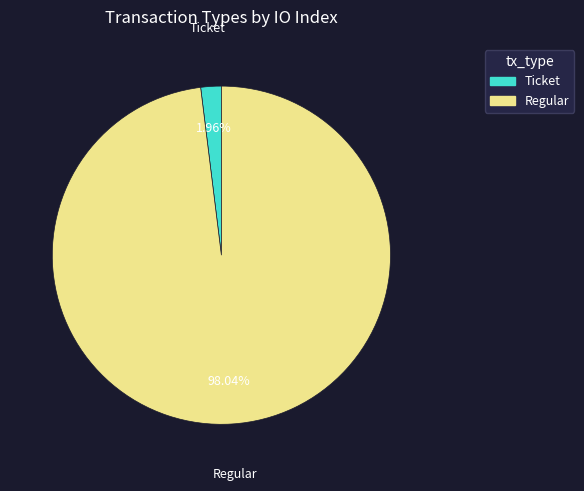

What is the largest slice in the pie chart?

Regular